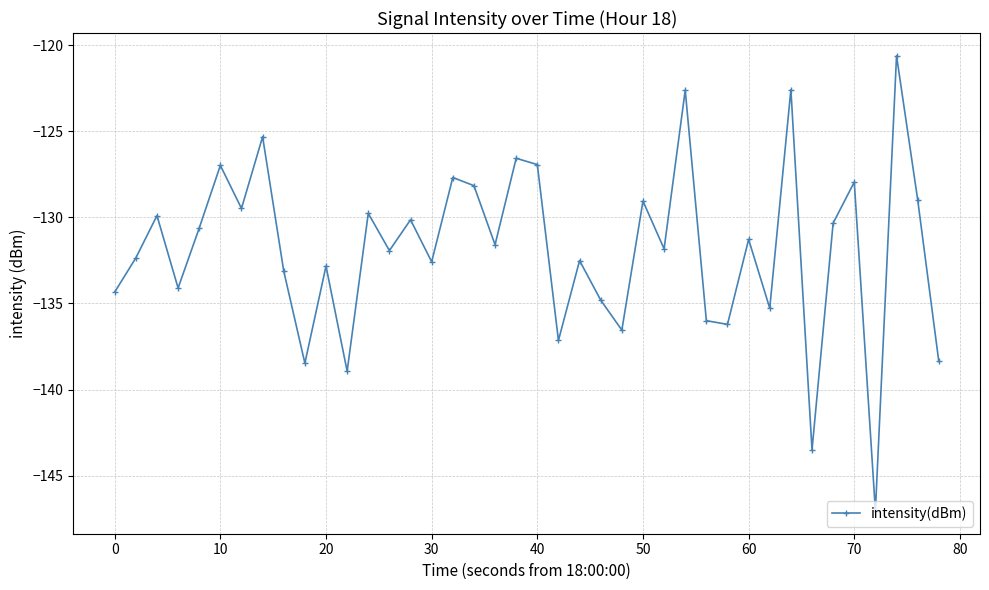

How many points are lower than both their immediate neighbors (excluding endpoints)?

14